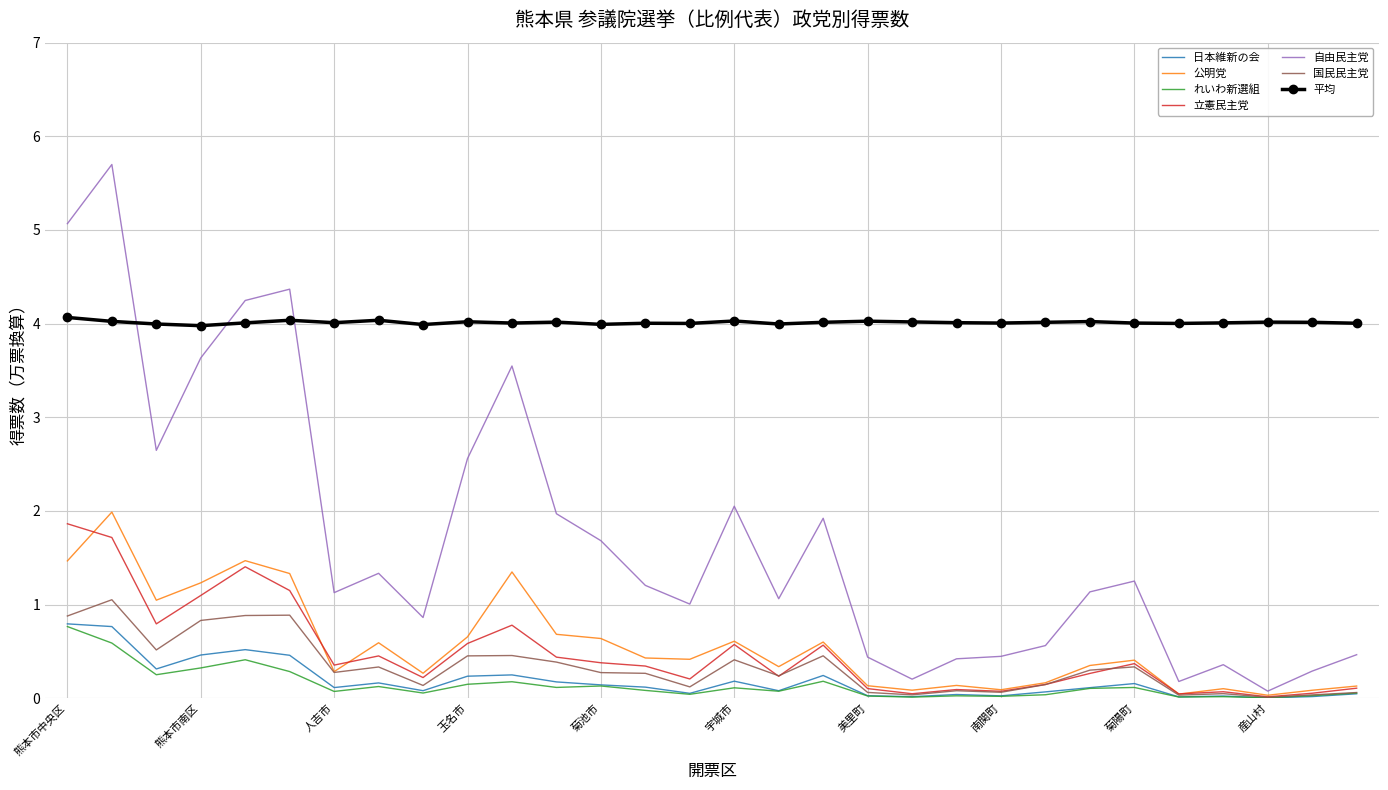

Which series has the widest spread of values?

自由民主党